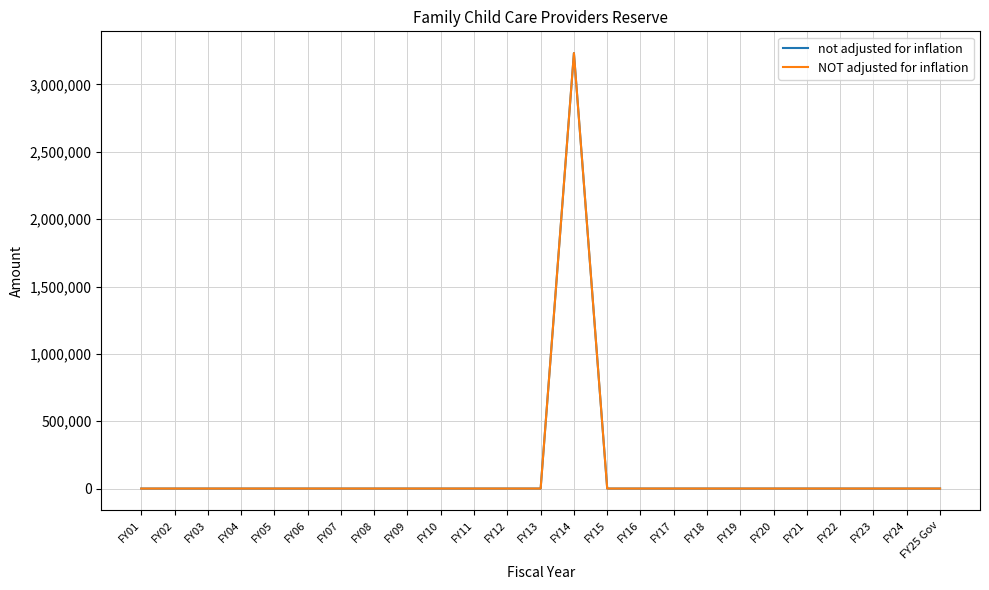

The value of NOT adjusted for inflation at FY15 is 0. True or false?

True